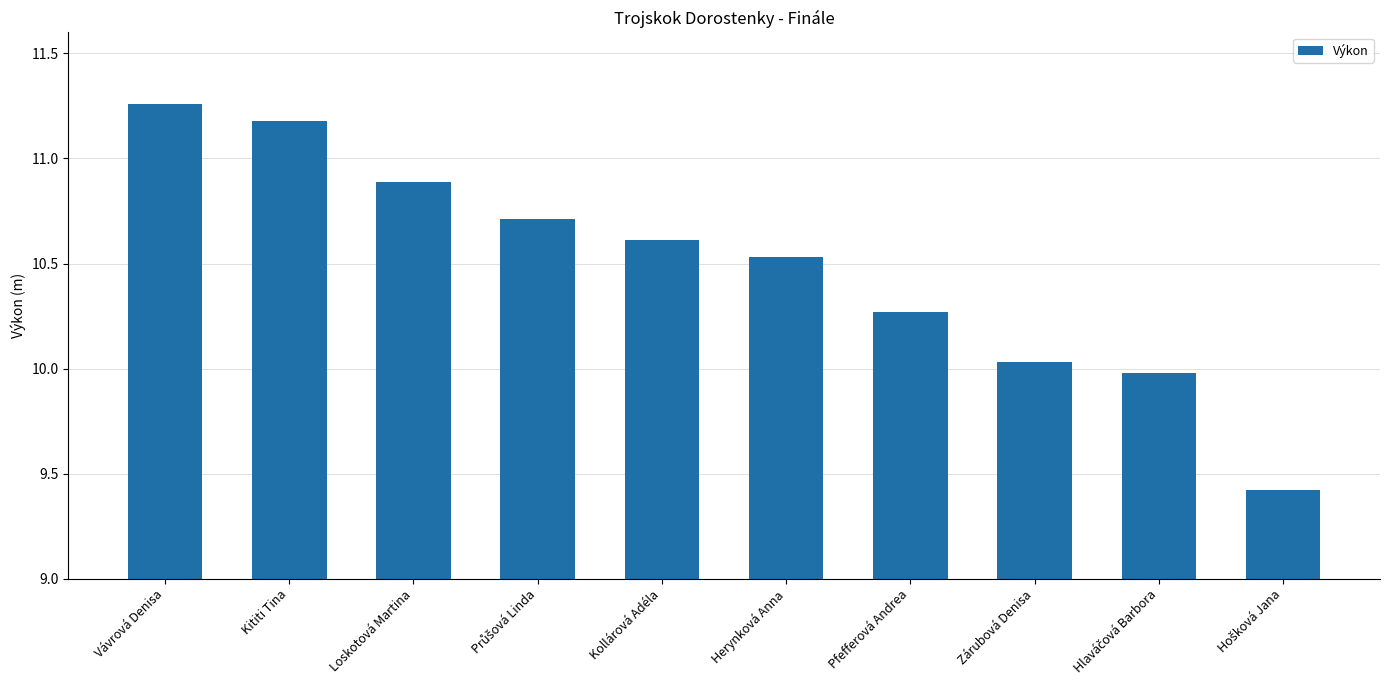

Is it true that the value at Vávrová Denisa is 17.1?

False